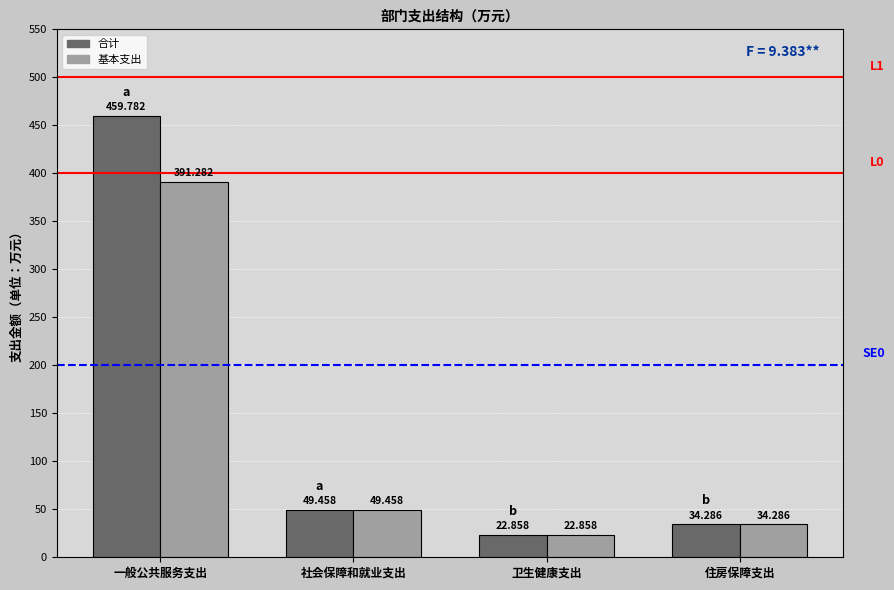

What is the label of the 3rd bar from the left?

卫生健康支出